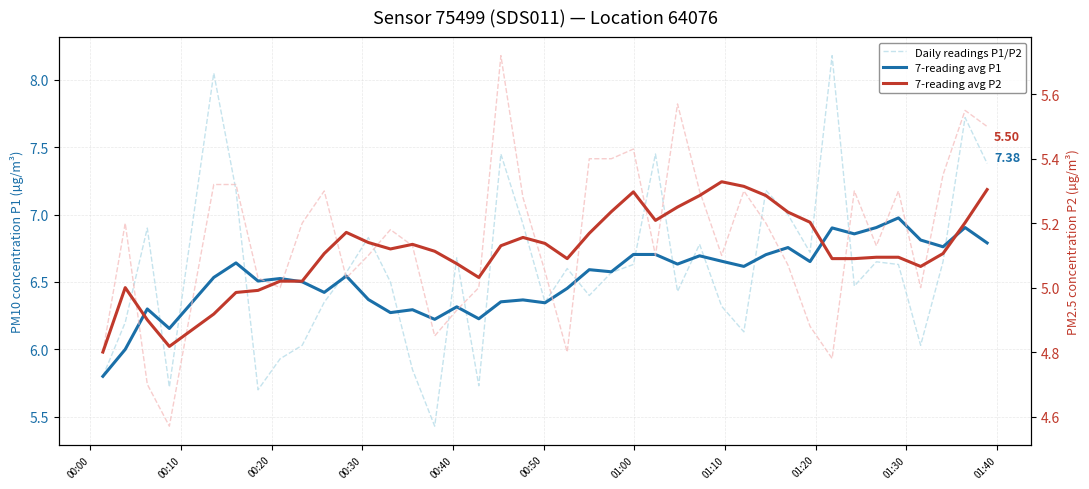

Which category has the lowest value across all series?

00:00